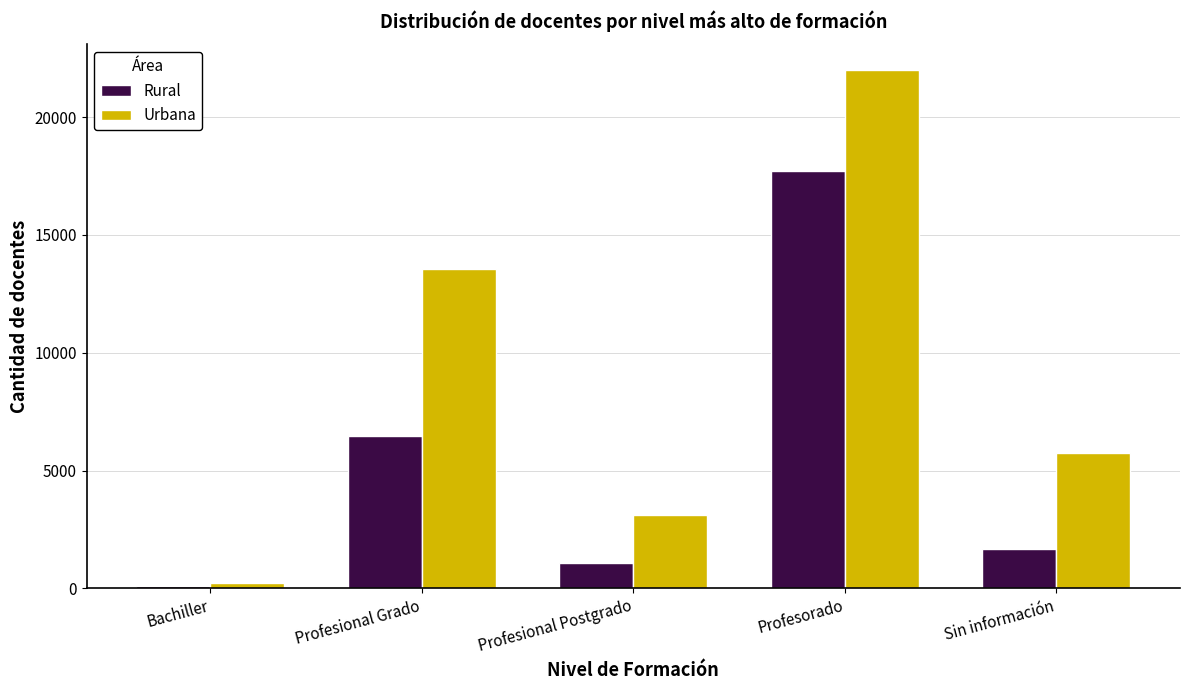

Count the number of categories in the chart.

5